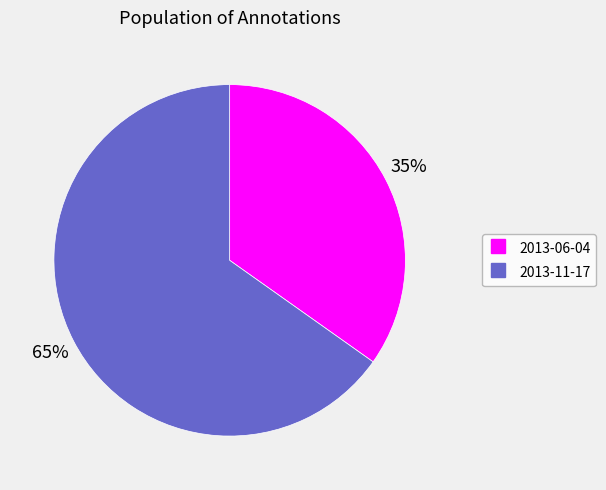

What percentage is the 2013-11-17 slice, to the nearest percent?

65%